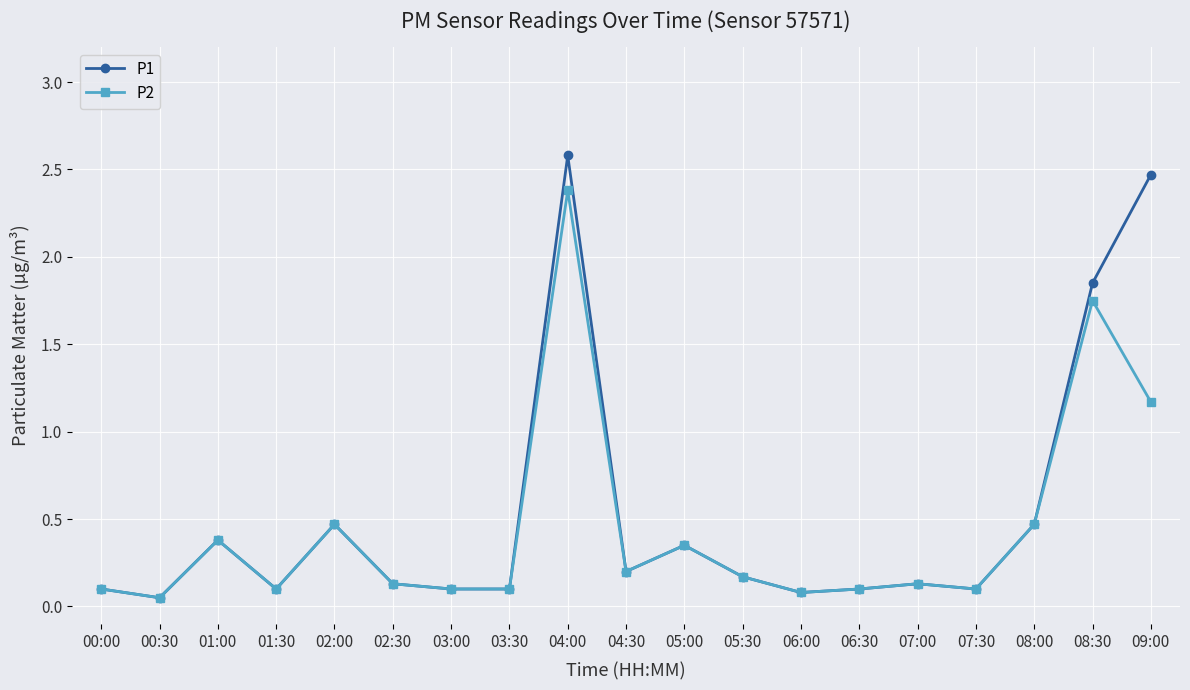

At which category is the sum across all series the highest?

04:00